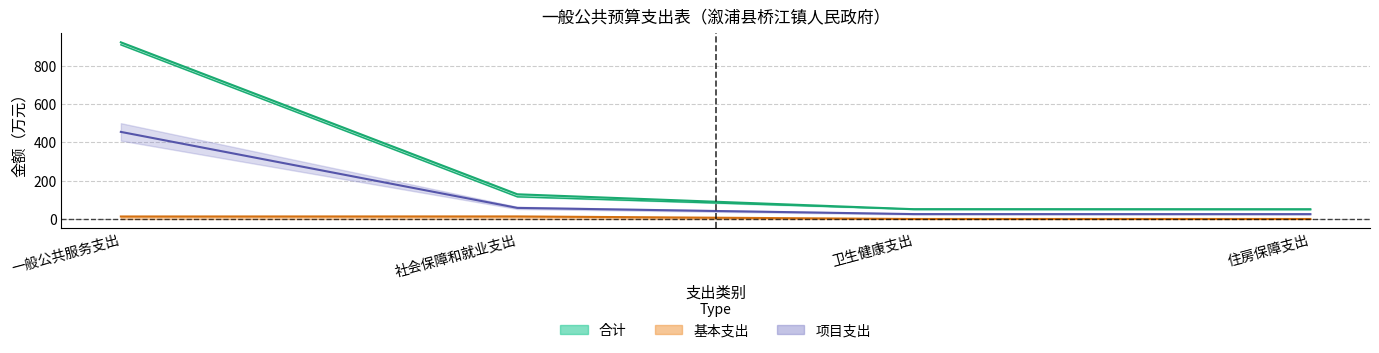

The 项目支出 series shows 0.0 at 住房保障支出. True or false?

True